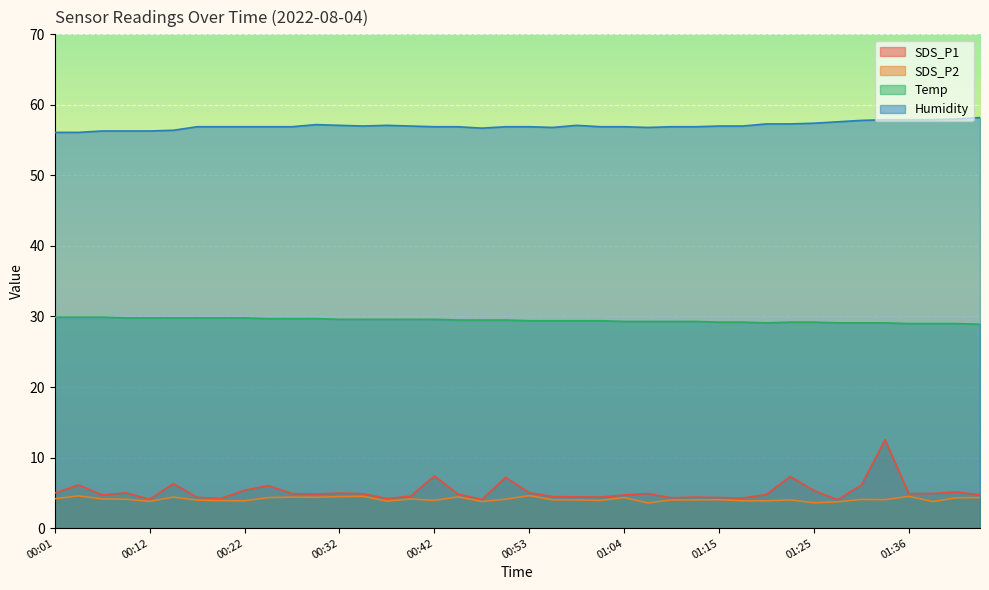

Which has a higher value, 00:53 or 00:39?

00:53